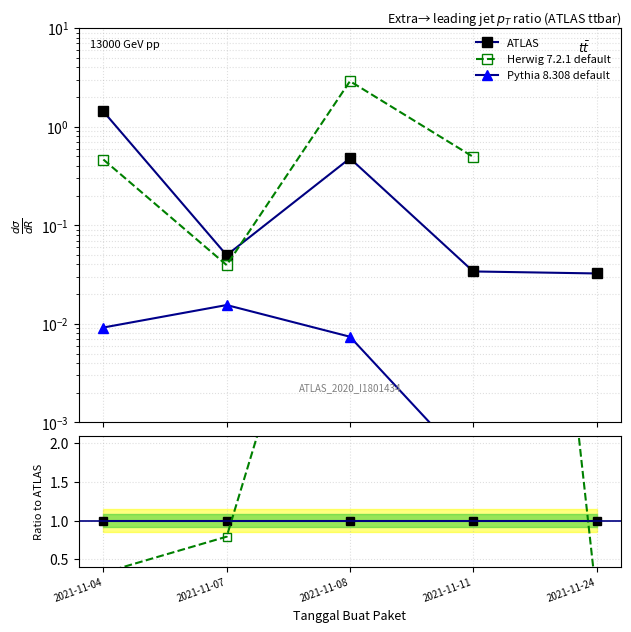

True or false: Herwig 7.2.1 default has more than 2 points higher than both neighbors.

False